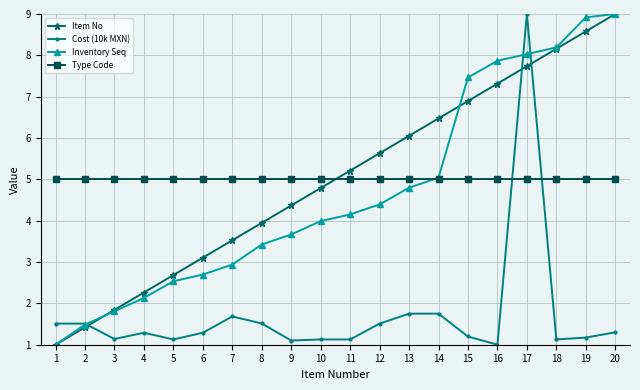

Which series changed the most between 2 and 20?

Item No